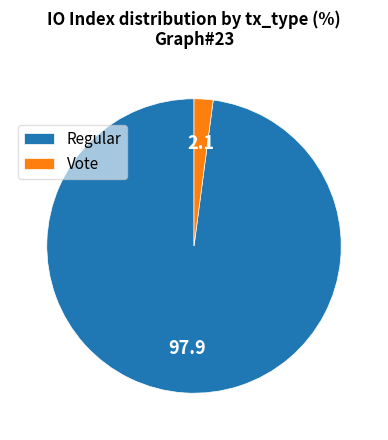

Is it true that Vote is 13% of the pie?

False